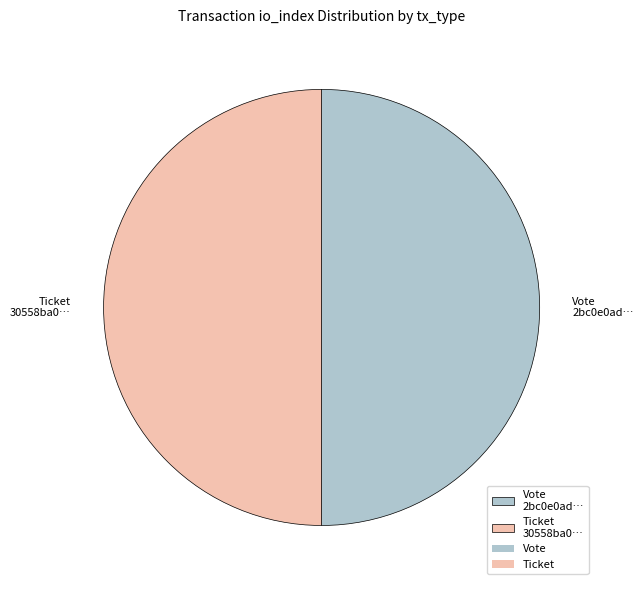

Is it true that Vote 2bc0e0ad… is 50% of the pie?

True